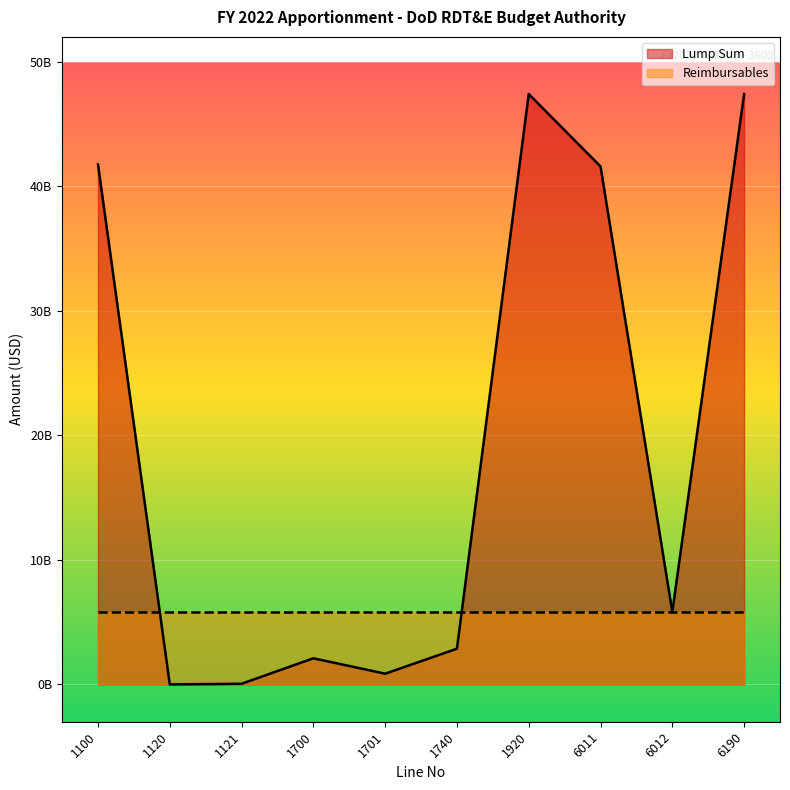

True or false: Reimbursables has more than 0 points higher than both neighbors.

False